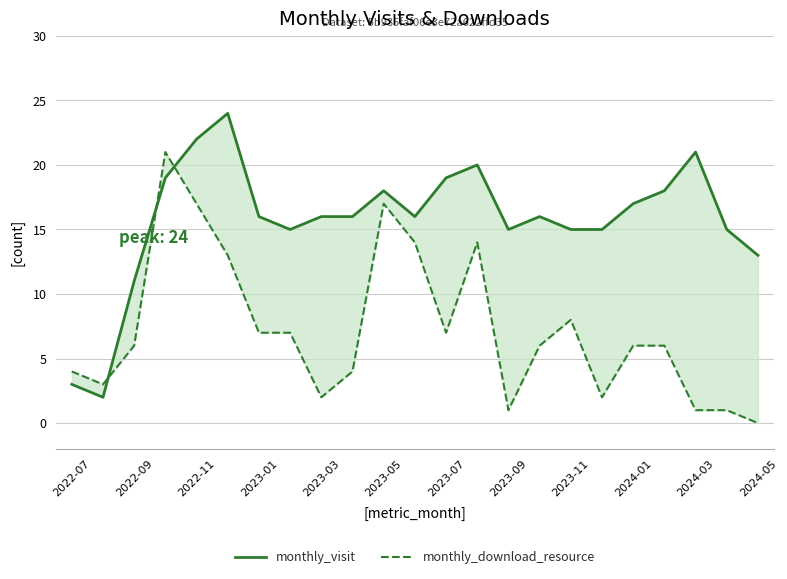

What is the difference between the monthly_visit values at 2024-01 and 2023-07?

2